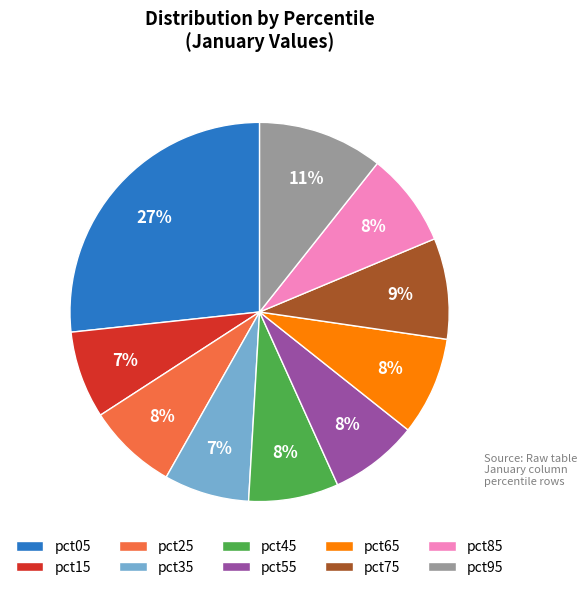

To the nearest percent, what is the combined percentage of pct35 and pct45?

15%